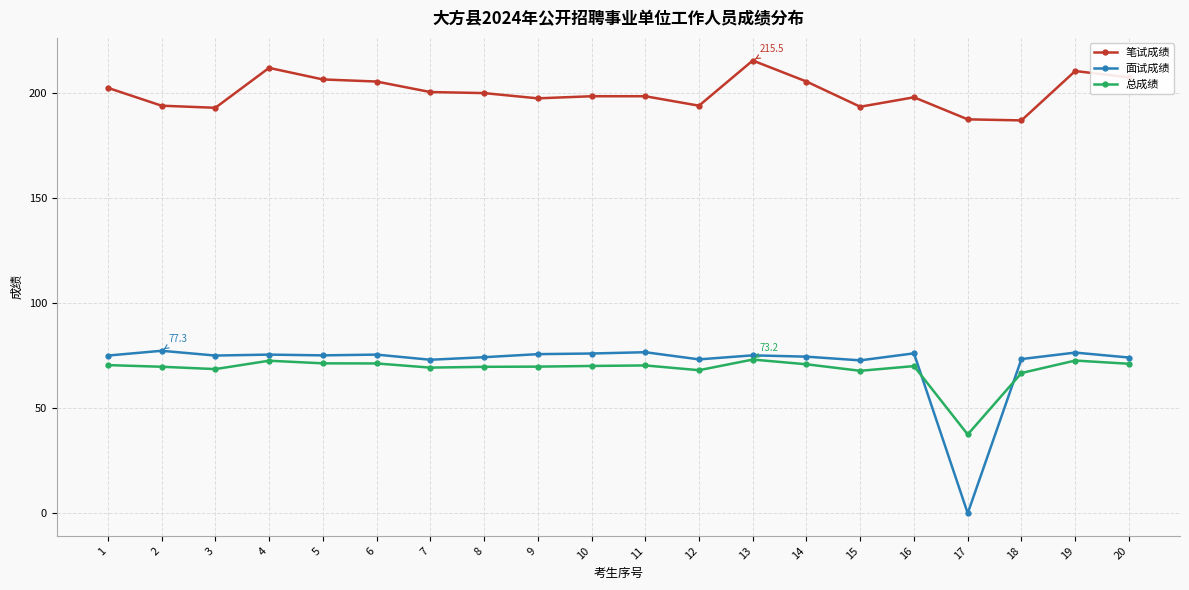

What are all the series names shown in the legend?

笔试成绩, 面试成绩, 总成绩